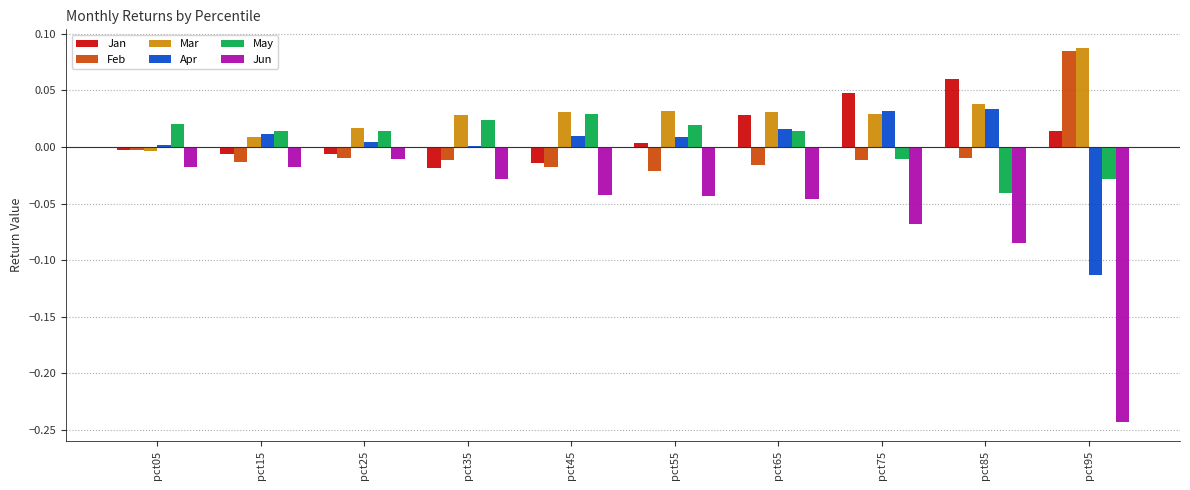

What is the sum of all Mar values?

0.3